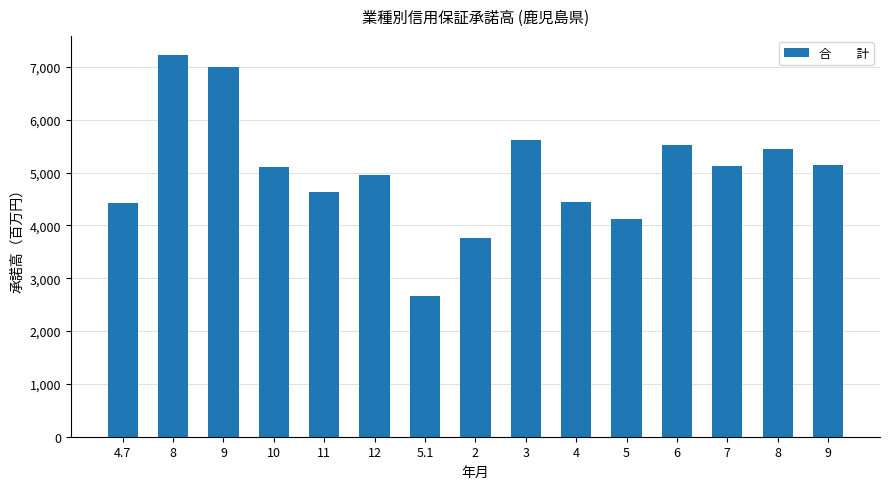

What is the value of the 1st bar from the left?

4421